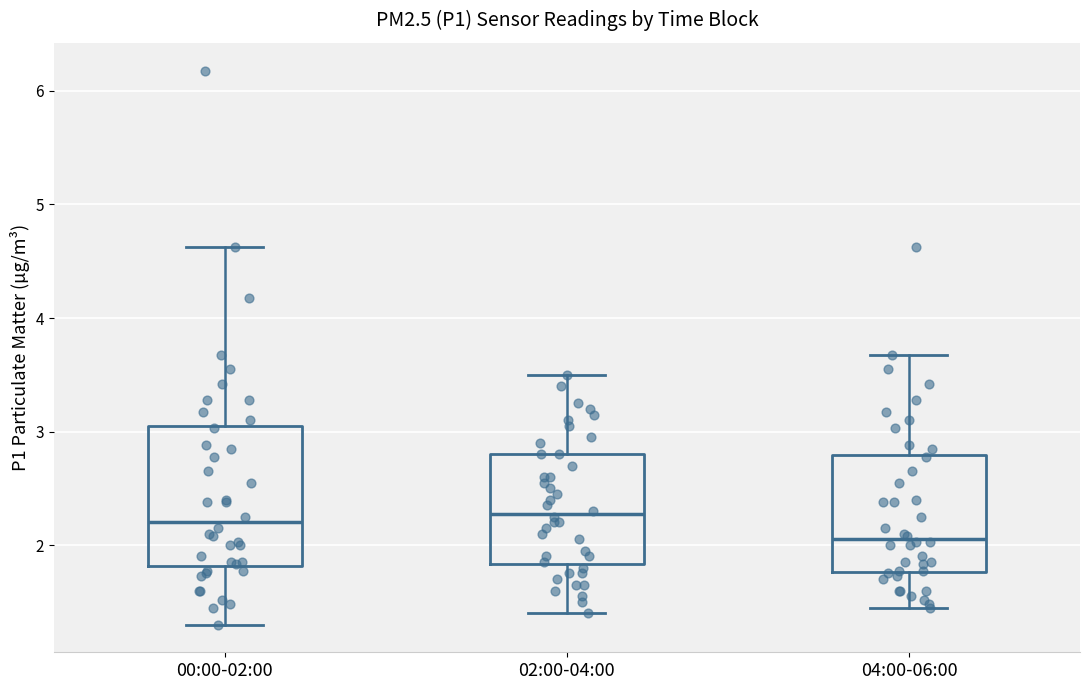

Where is the lower edge of the box for 00:00-02:00 on the y-axis? The values are not printed on the chart, so give them approximately, as read against the axis.

1.8